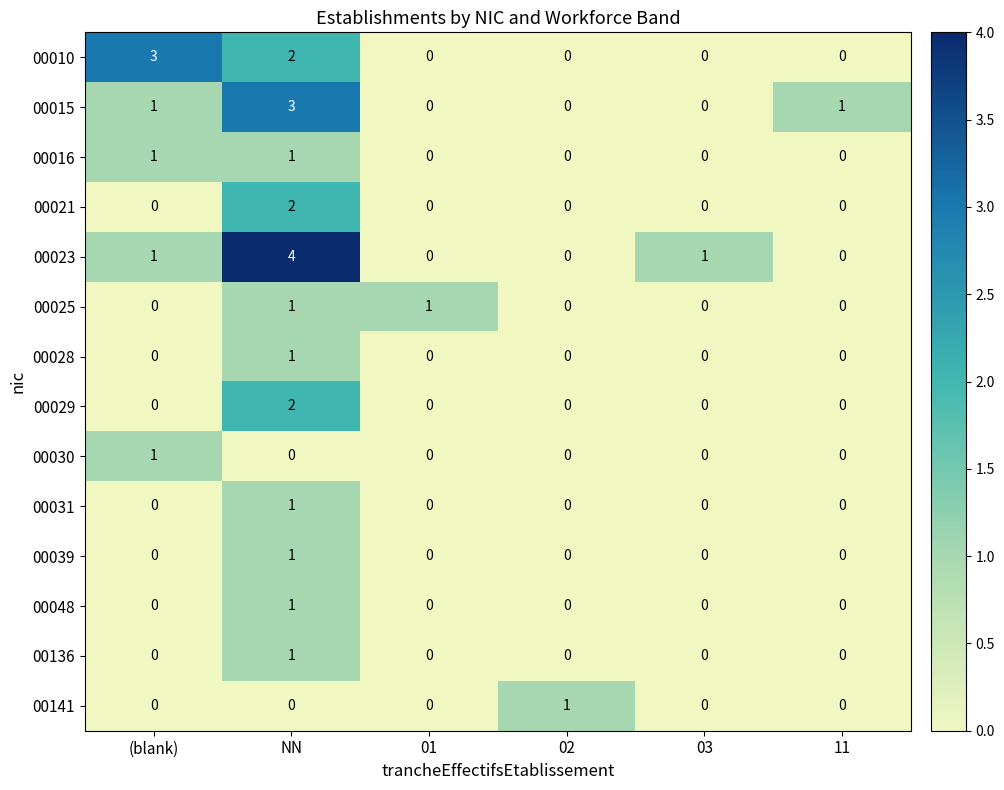

How many 00025 values are between 0 and 1?

6